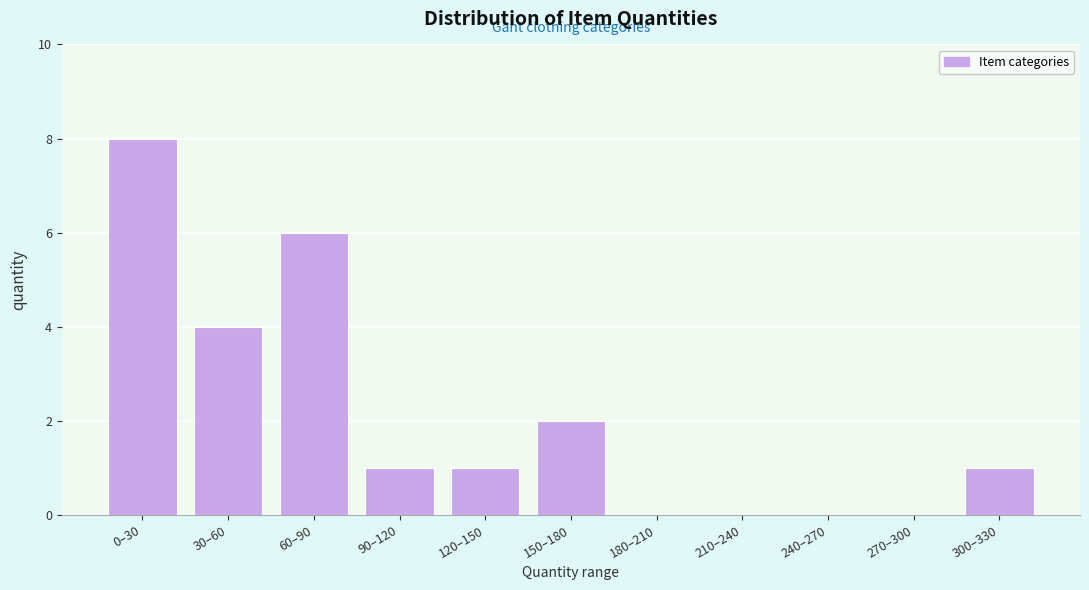

Reading left to right, what are all the values shown in this chart?

0–30=8	30–60=4	60–90=6	90–120=1	120–150=1	150–180=2	180–210=0	210–240=0	240–270=0	270–300=0	300–330=1